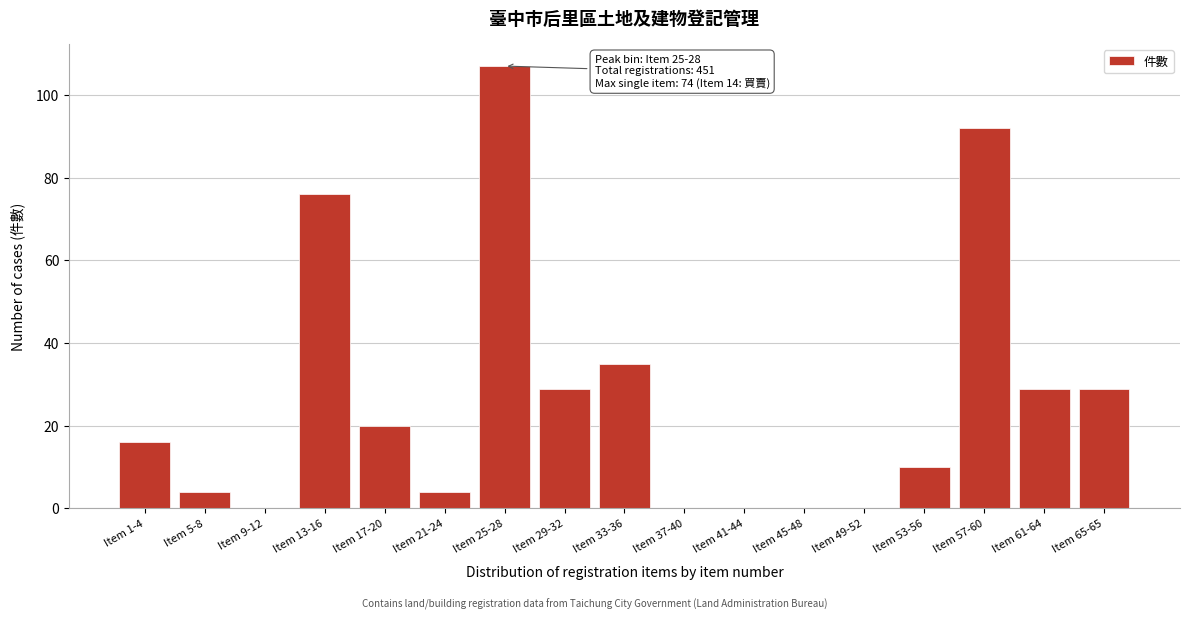

Reading right to left, extract all data points from this chart.

Item 65-65=29	Item 61-64=29	Item 57-60=92	Item 53-56=10	Item 49-52=0	Item 45-48=0	Item 41-44=0	Item 37-40=0	Item 33-36=35	Item 29-32=29	Item 25-28=107	Item 21-24=4	Item 17-20=20	Item 13-16=76	Item 9-12=0	Item 5-8=4	Item 1-4=16